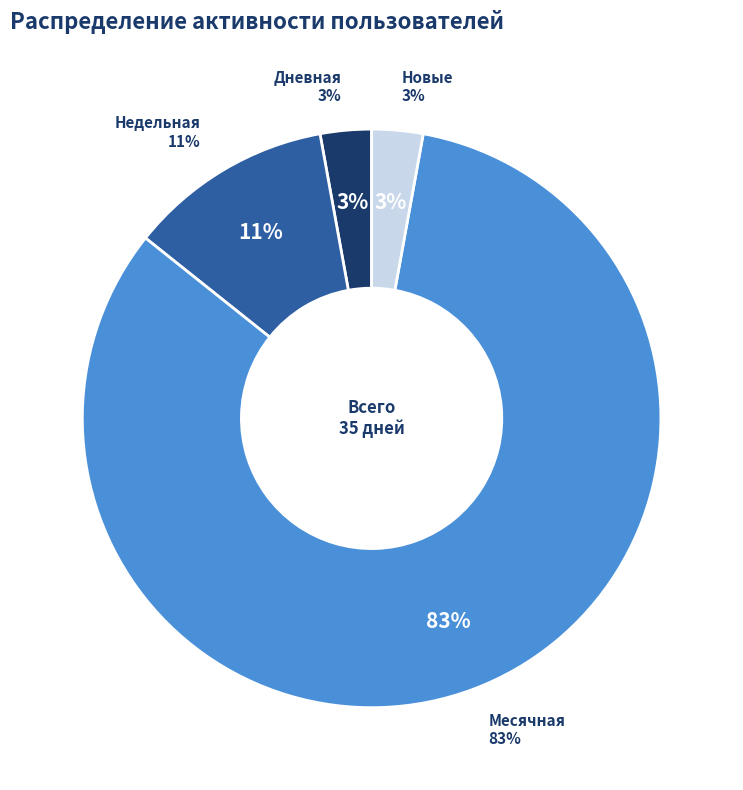

Is Месячная the majority of the pie?

No